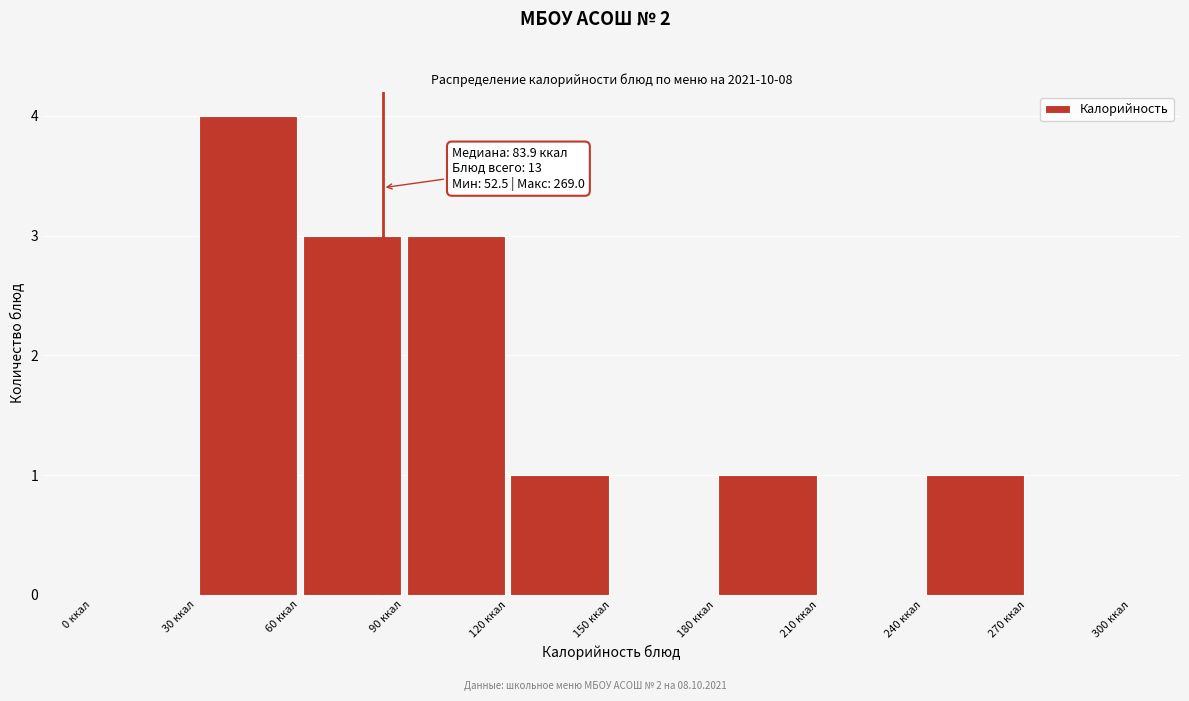

Which range on the x-axis has the tallest bar?

30 to 60